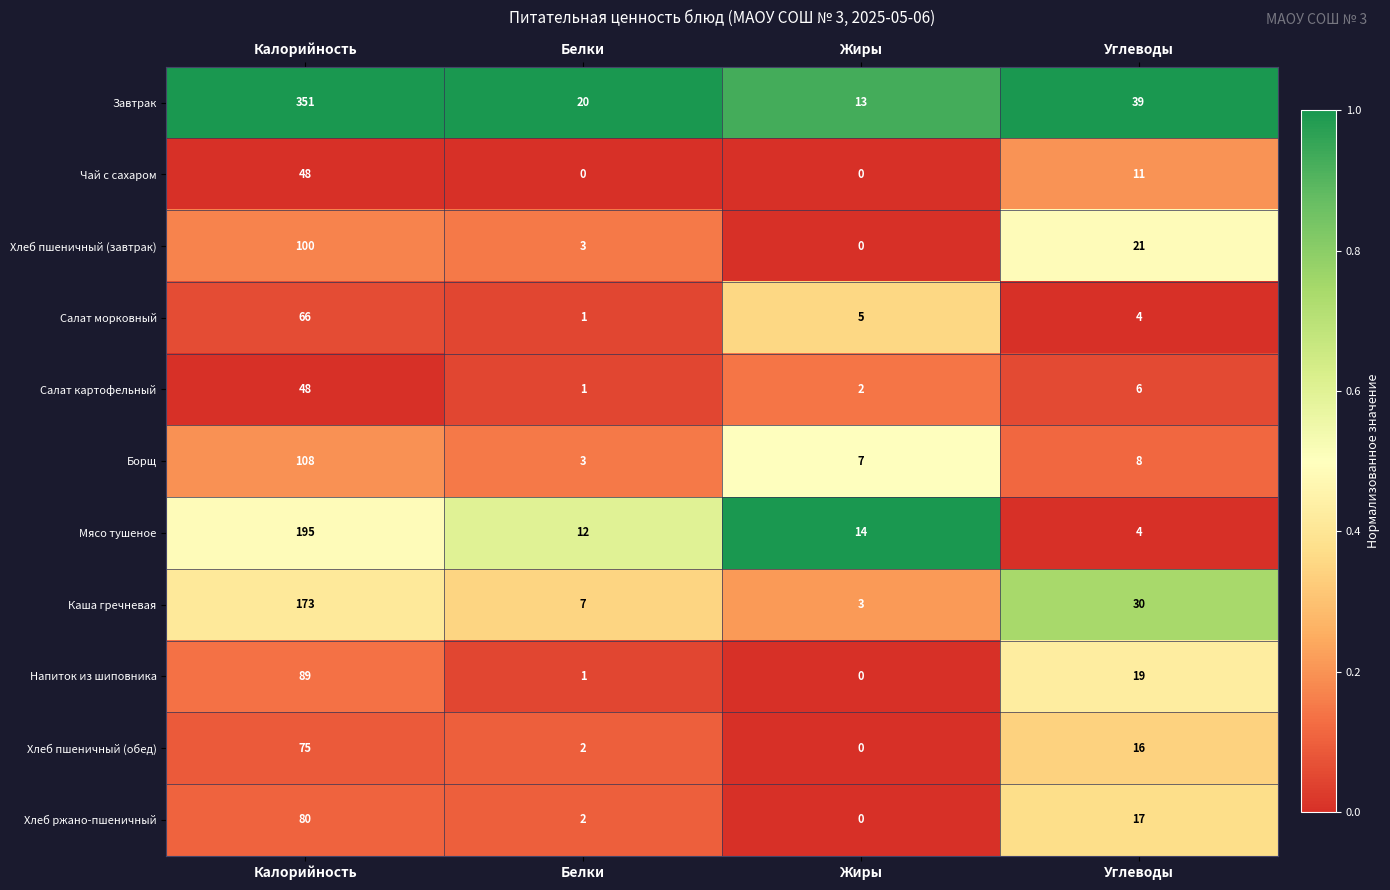

What is the maximum value shown in the chart?

351